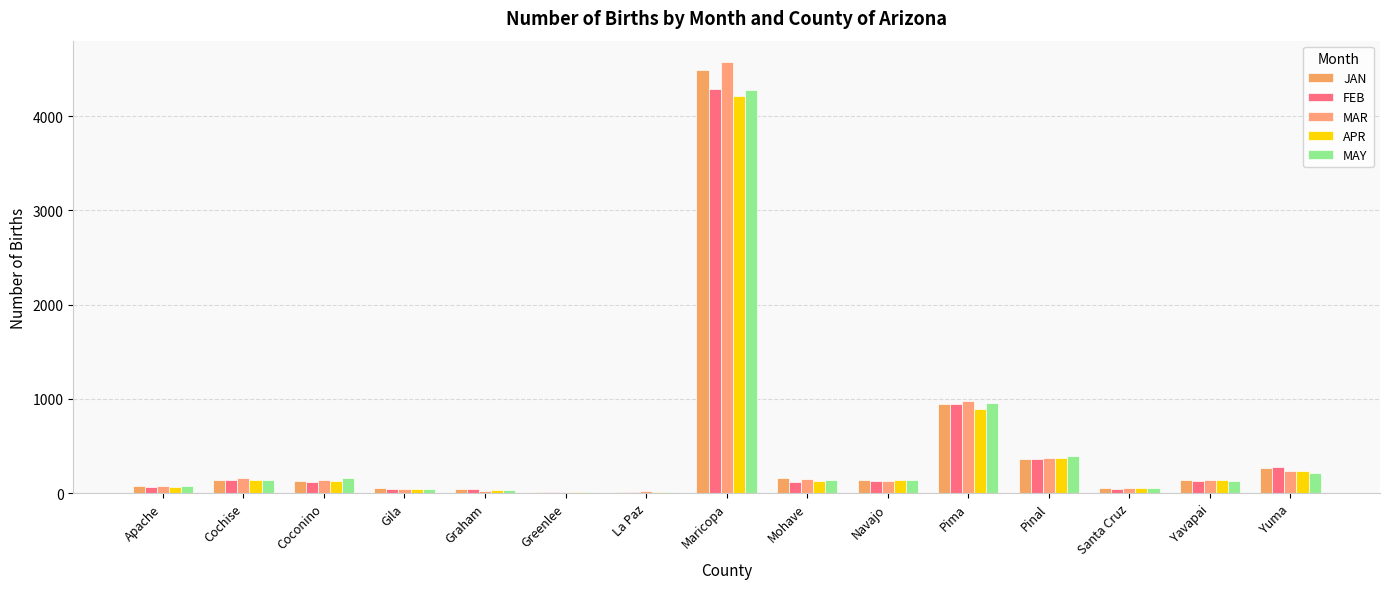

Does the chart contain stacked bars?

No